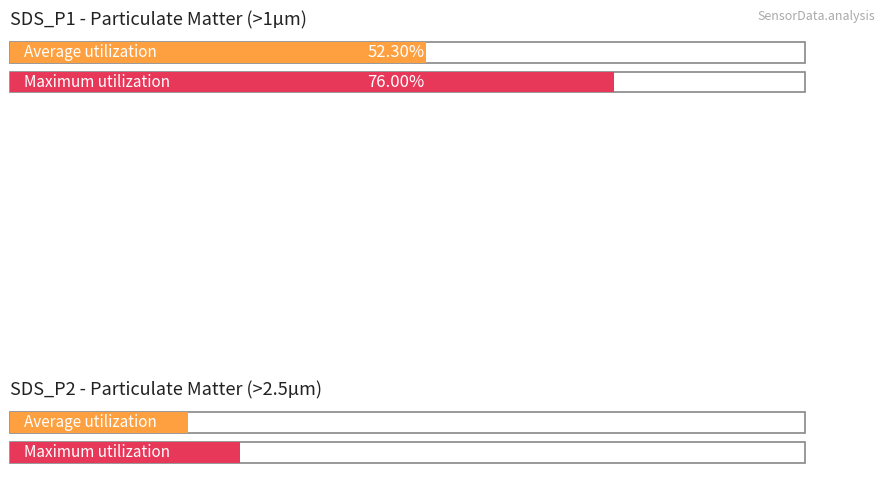

List the series in order of their overall mean, lowest first.

SDS_P2, SDS_P1